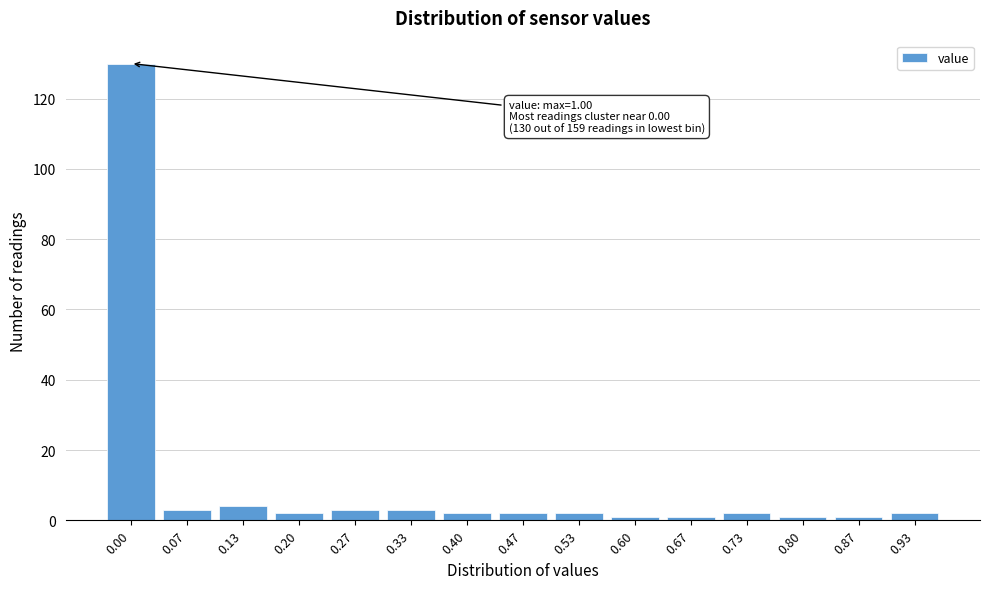

Reading right to left, list all the values displayed in this chart.

2	1	1	2	1	1	2	2	2	3	3	2	4	3	130